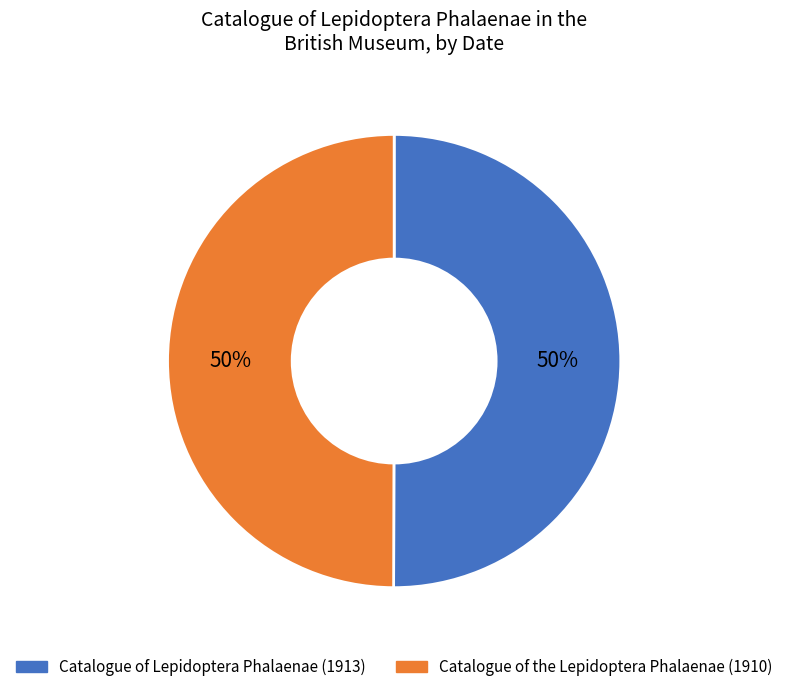

Approximately how many times larger is the value at Catalogue of the Lepidoptera Phalaenae (1910) compared to Catalogue of Lepidoptera Phalaenae (1913)?

1.0